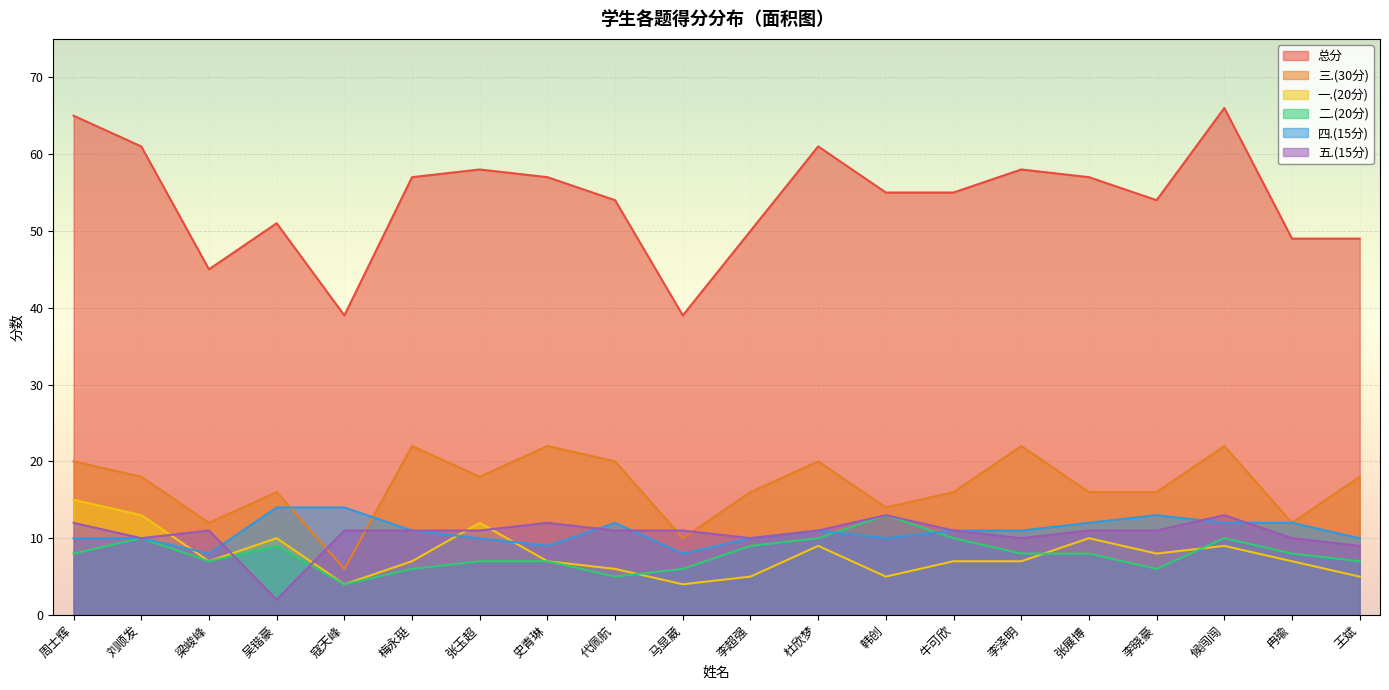

Does the chart display data point markers on the line(s)?

No